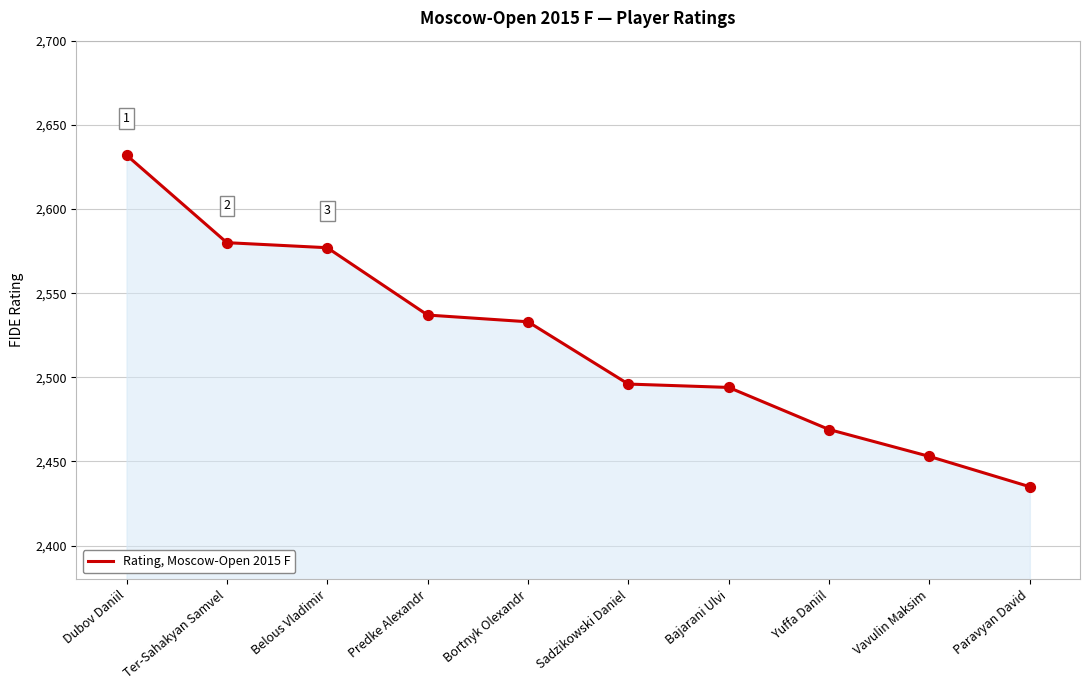

Approximately how many times larger is the value at Predke Alexandr compared to Sadzikowski Daniel?

1.0